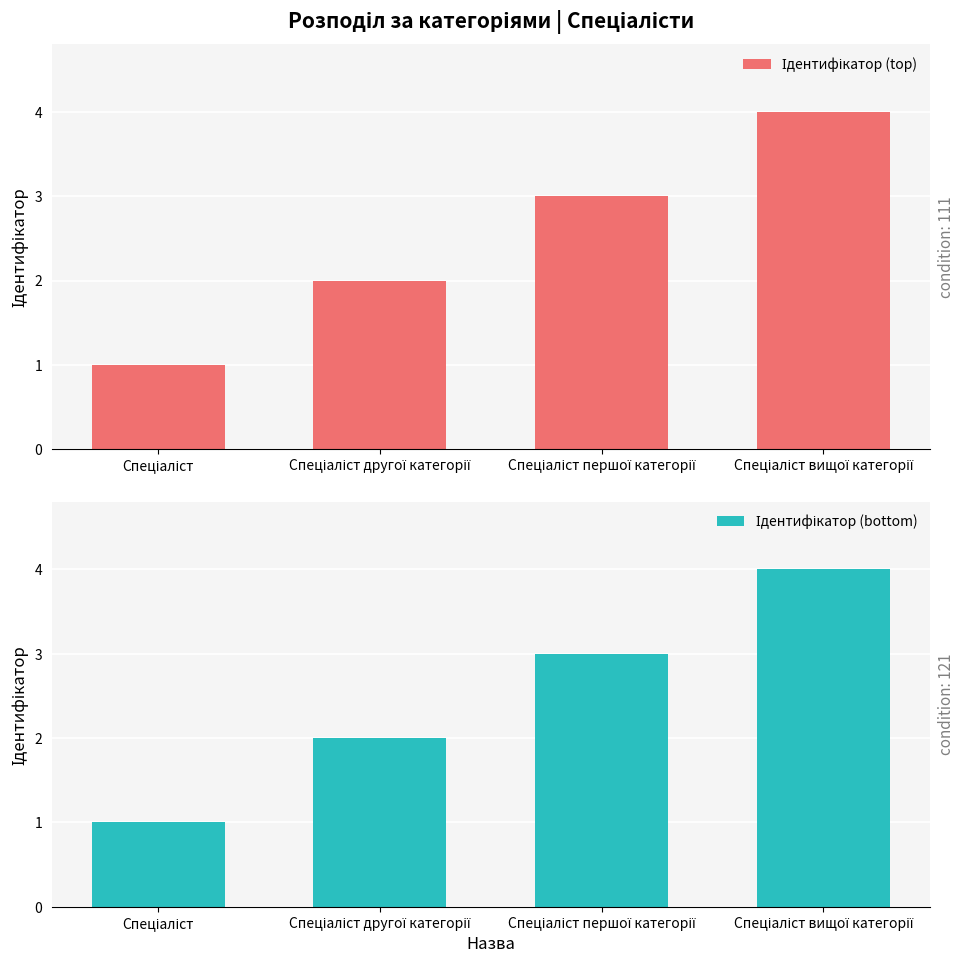

Reading left to right, what are all the values shown in this chart?

Ідентифікатор (top): 1	2	3	4
Ідентифікатор (bottom): 1	2	3	4